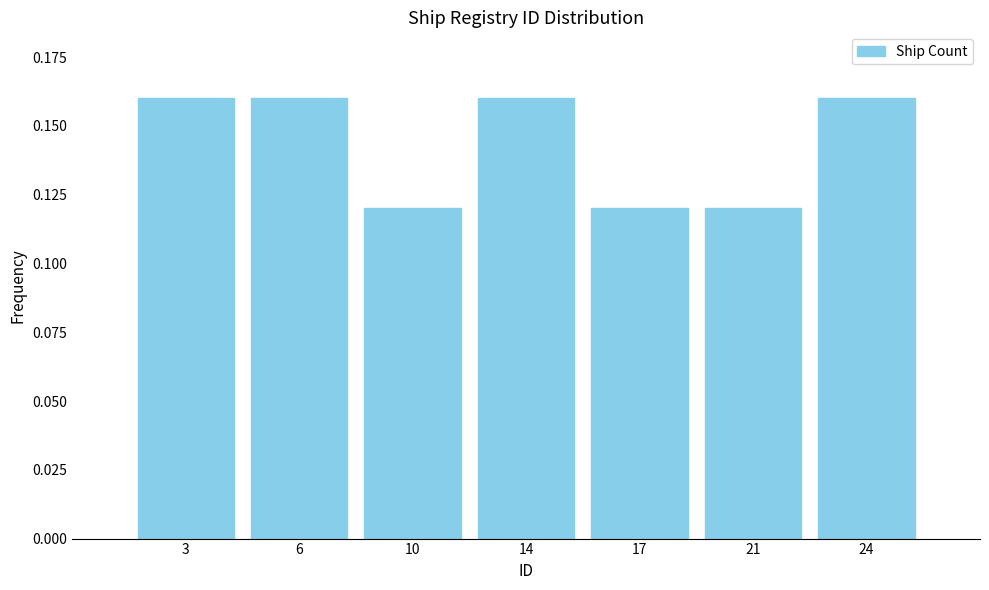

How many values are between 0 and 1?

7